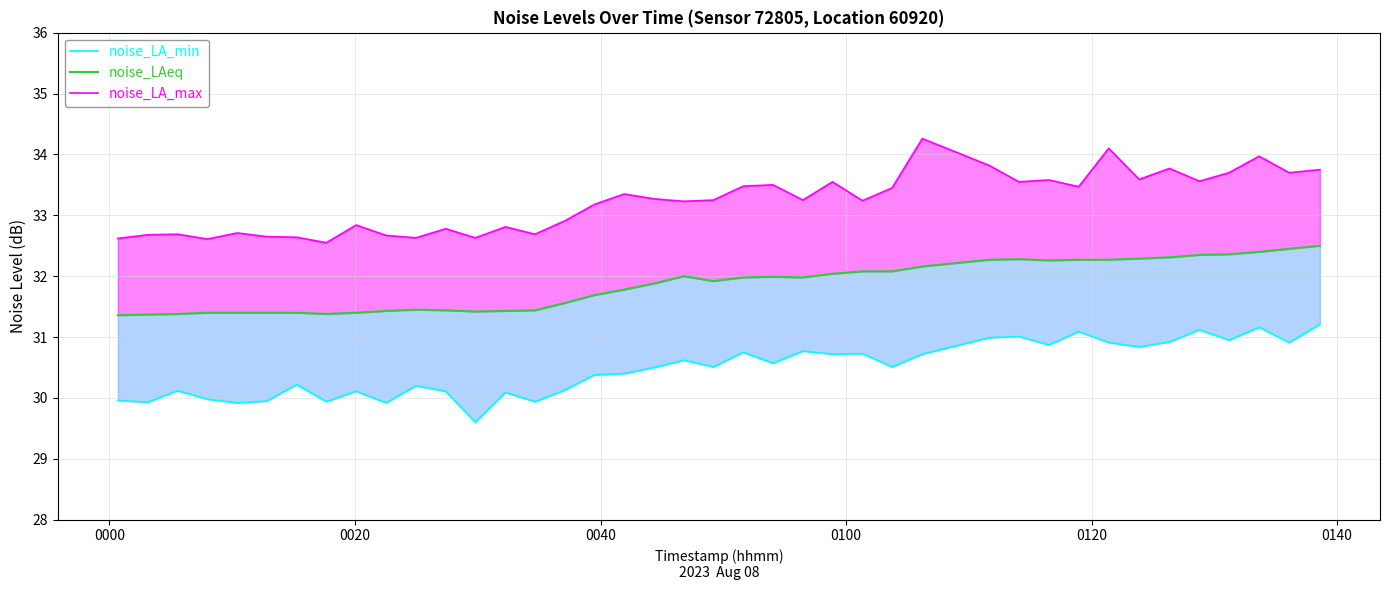

What is the sum of all noise_LA_max values?

1328.7